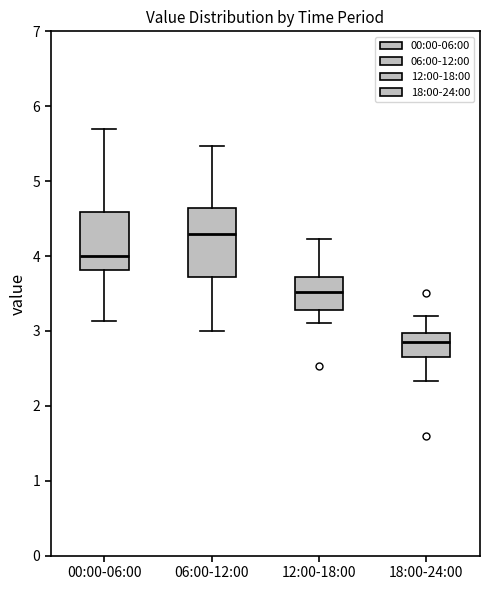

Reading left to right, transcribe this box plot: for each box, give where its median line is, the range the box spans, and where its two whiskers end, as read against the y-axis. The values are not printed on the chart, so give them approximately, as read against the axis.

00:00-06:00: median 4.0, box 3.8 to 4.6, whiskers 3.1 to 5.7
06:00-12:00: median 4.3, box 3.7 to 4.6, whiskers 3.0 to 5.5
12:00-18:00: median 3.5, box 3.3 to 3.7, whiskers 3.1 to 4.2
18:00-24:00: median 2.9, box 2.6 to 3.0, whiskers 2.3 to 3.2